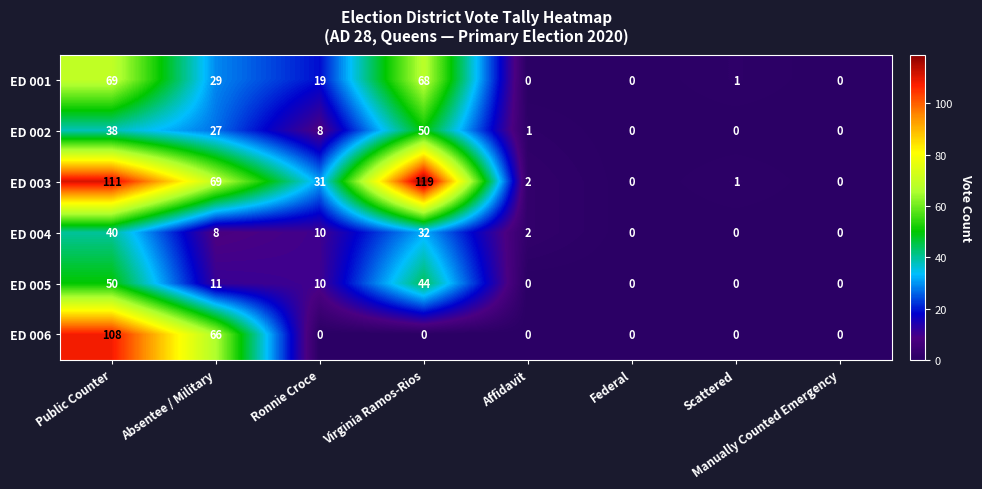

How many values in the ED 004 series are below 8?

4